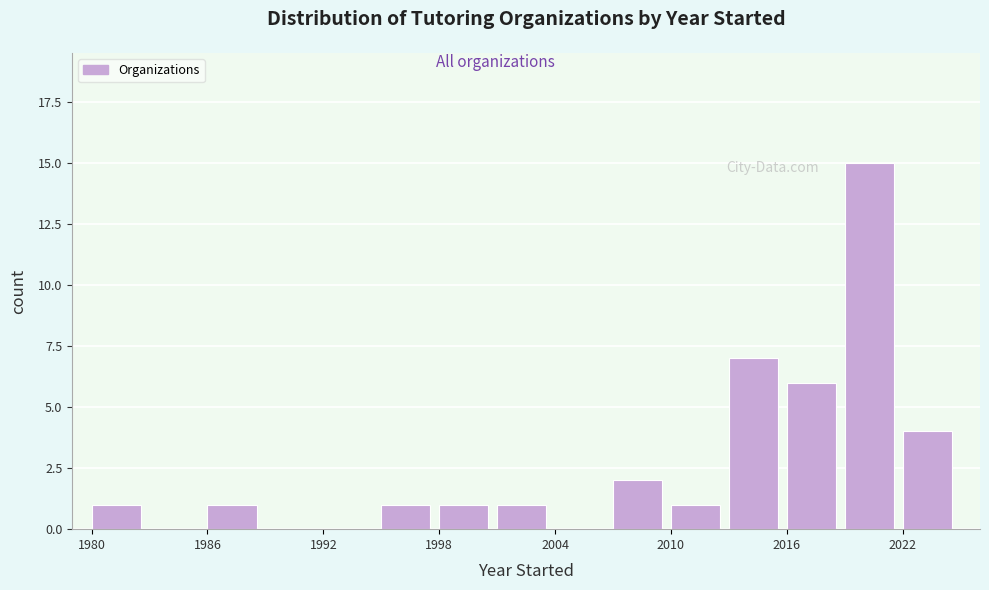

Around what value on the x-axis is the tallest bar? Give the approximate position of its centre, as read against the axis.

2020